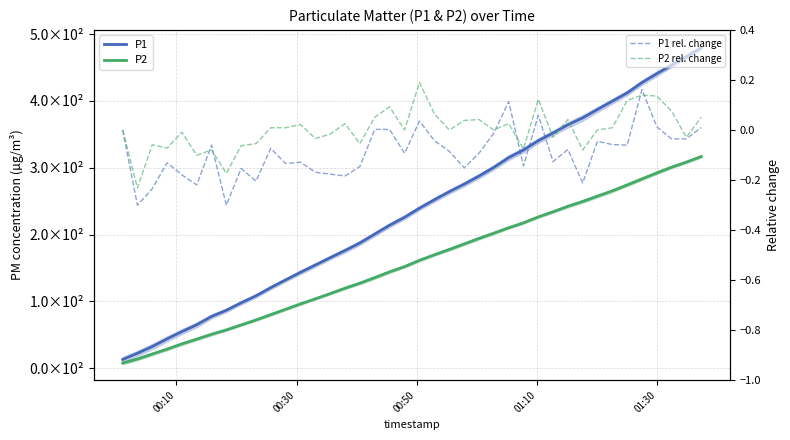

What are all the series names shown in the legend?

P1, P2, P1 rel. change, P2 rel. change